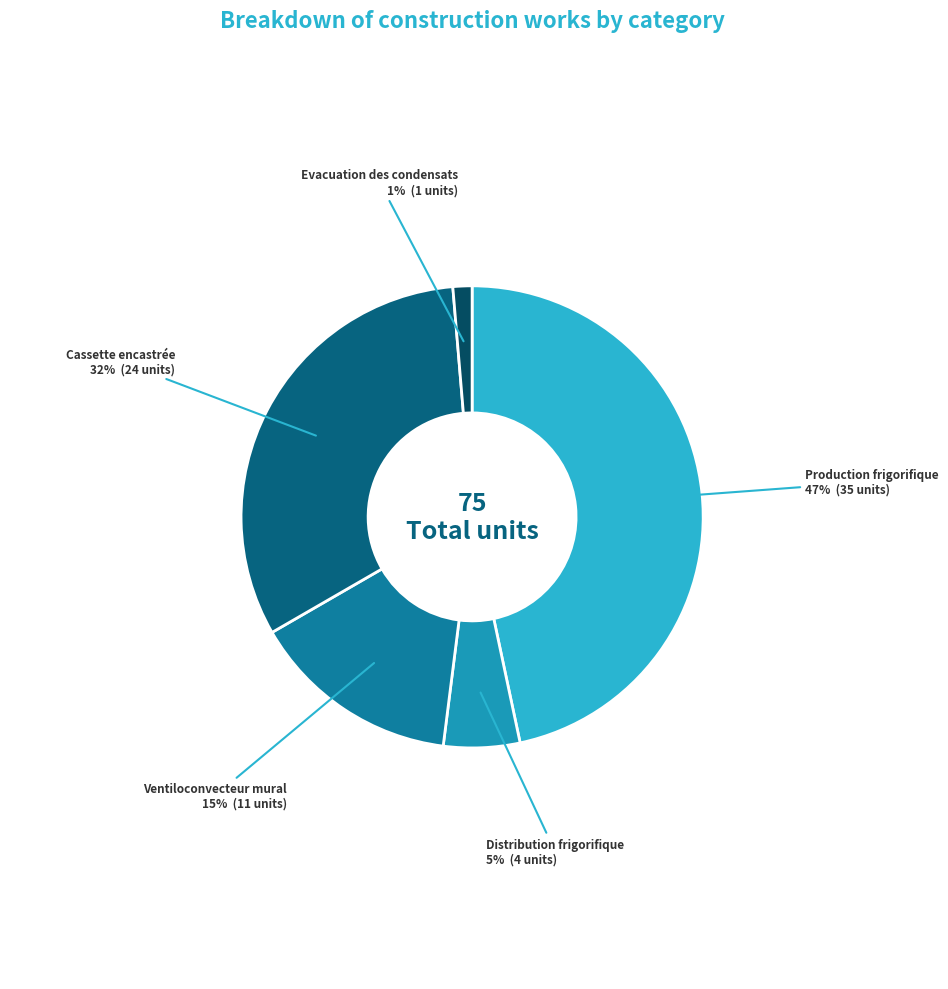

Is it true that Ventiloconvecteur mural is 1% of the pie?

False